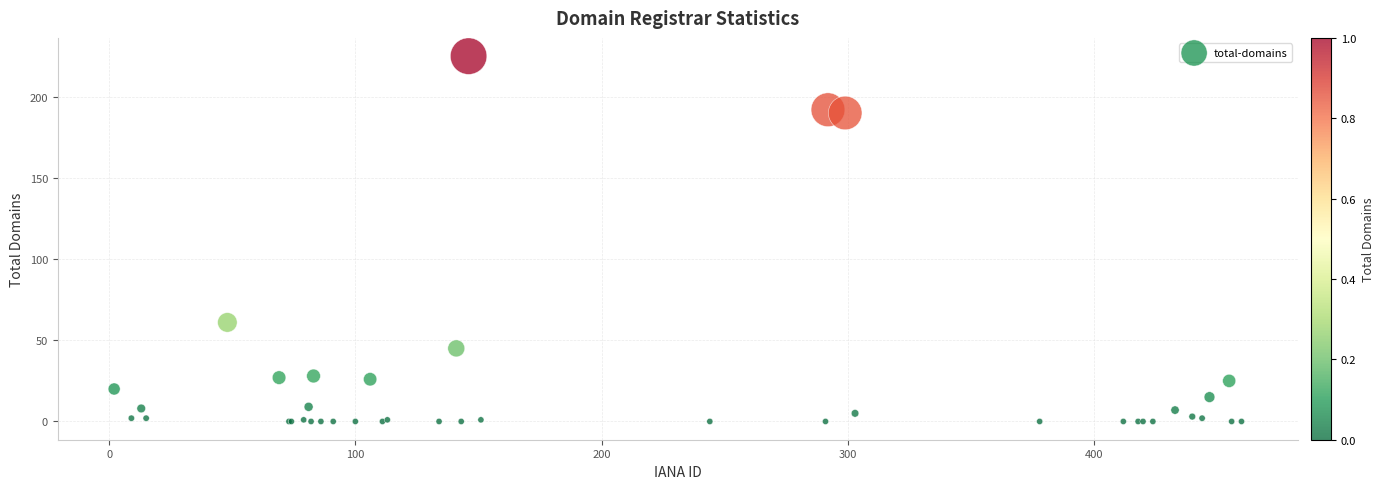

What Y value in the scatter plot is closest to 112?

61